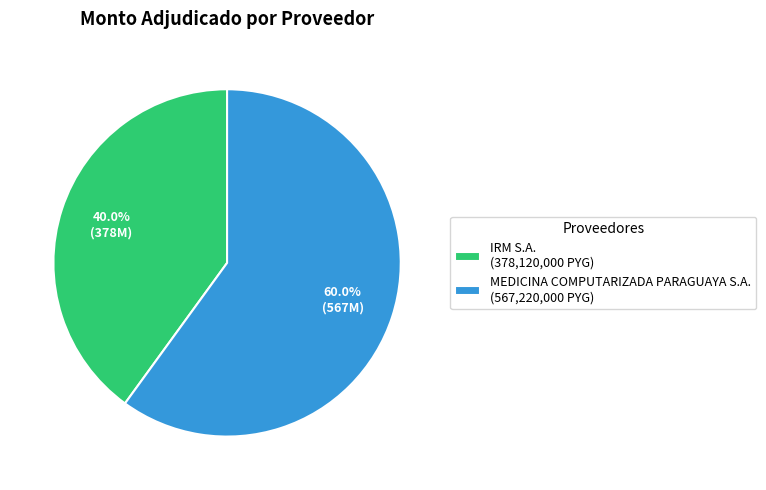

How many slices are in this pie chart?

2